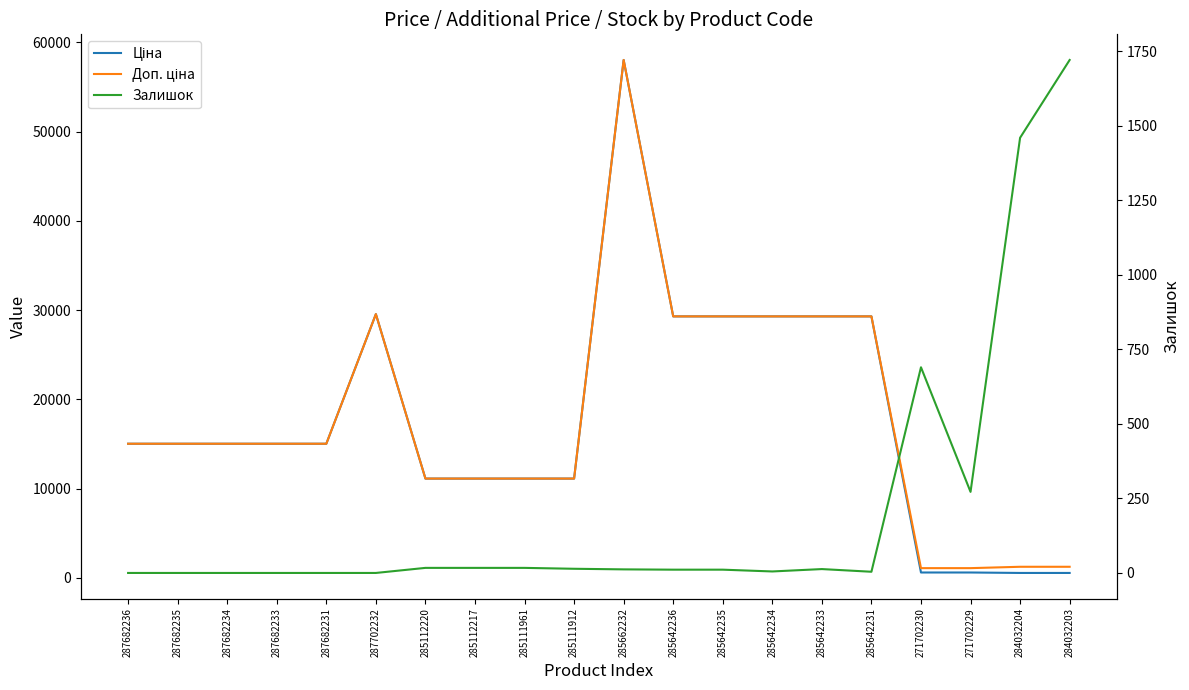

How many lines are shown in the chart?

3